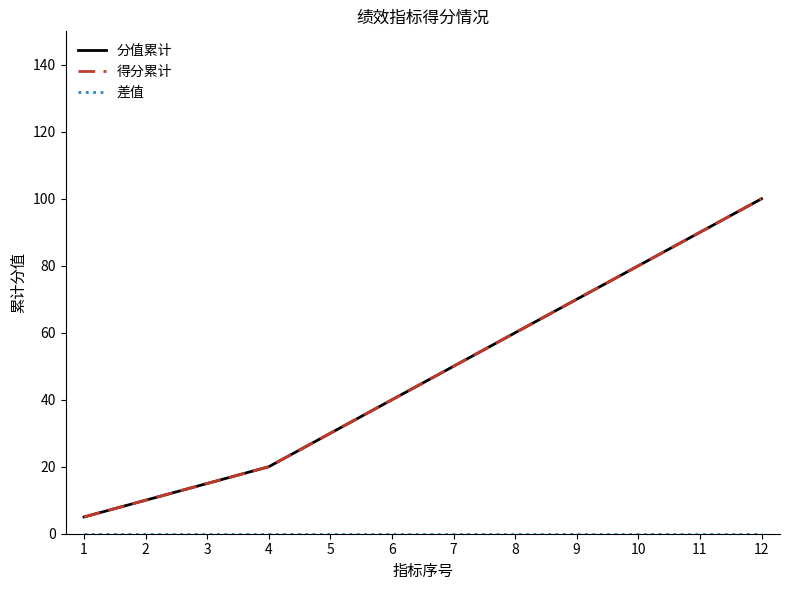

Does the chart have visible grid lines?

No